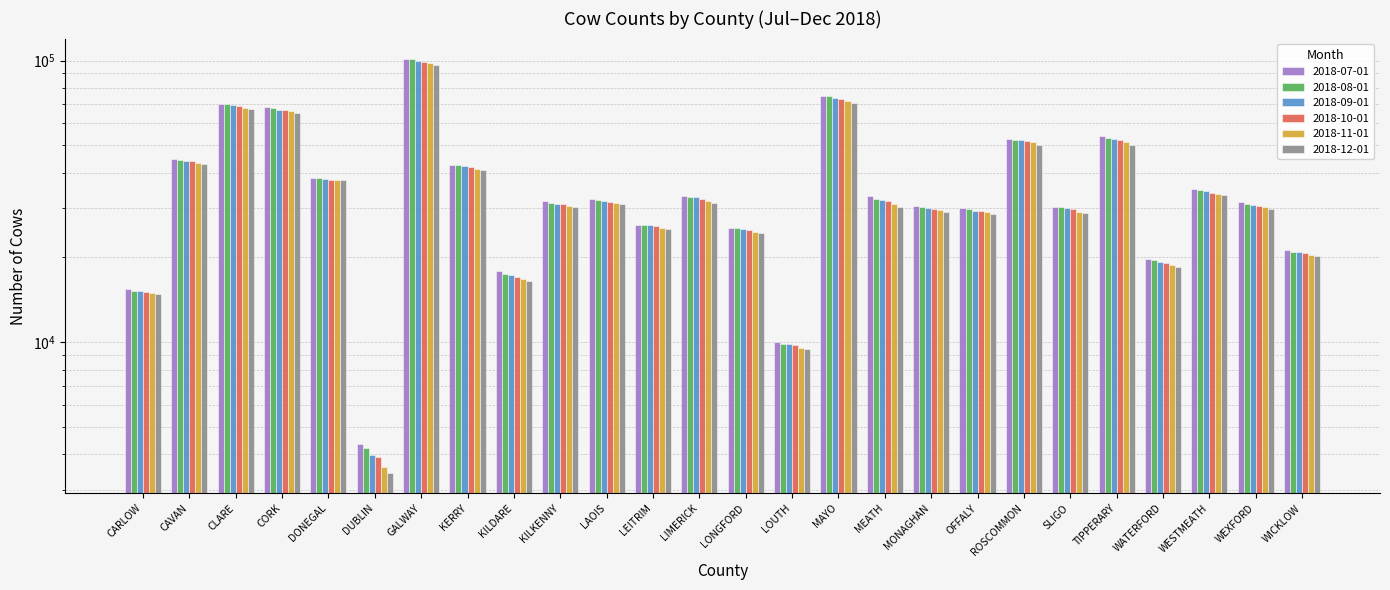

The value of 2018-08-01 at TIPPERARY is 94489. True or false?

False